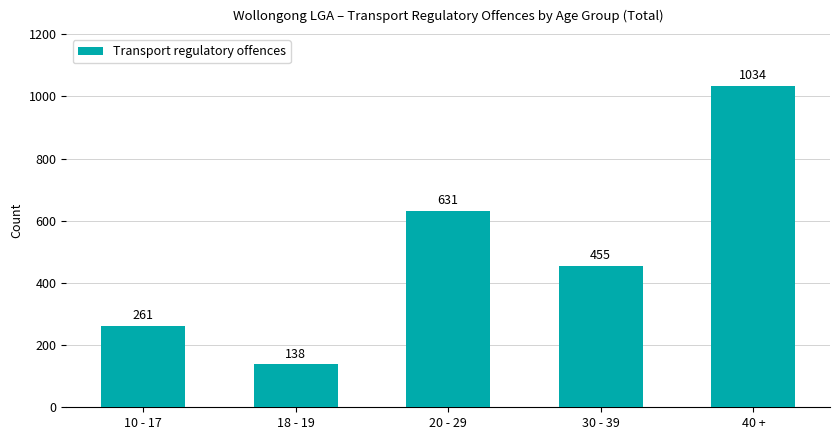

List the labels in order of value, largest first.

40 +, 20 - 29, 30 - 39, 10 - 17, 18 - 19